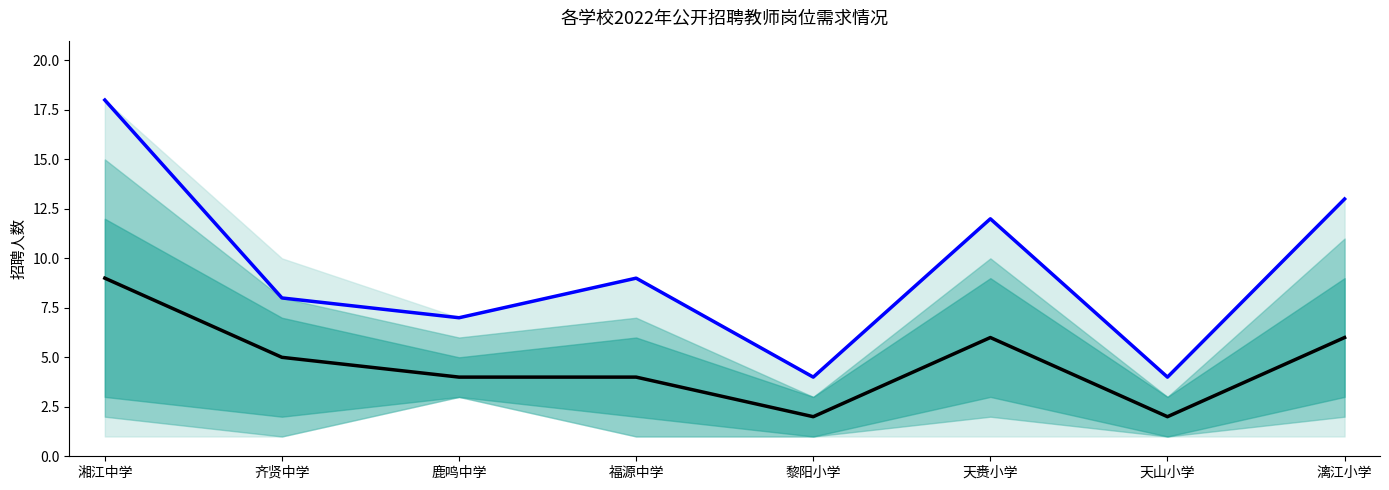

Reading right to left, transcribe all the data shown in this chart.

LTM: 漓江小学=6	天山小学=2	天赉小学=6	黎阳小学=2	福源中学=4	鹿鸣中学=4	齐贤中学=5	湘江中学=9
CY: 漓江小学=13	天山小学=4	天赉小学=12	黎阳小学=4	福源中学=9	鹿鸣中学=7	齐贤中学=8	湘江中学=18